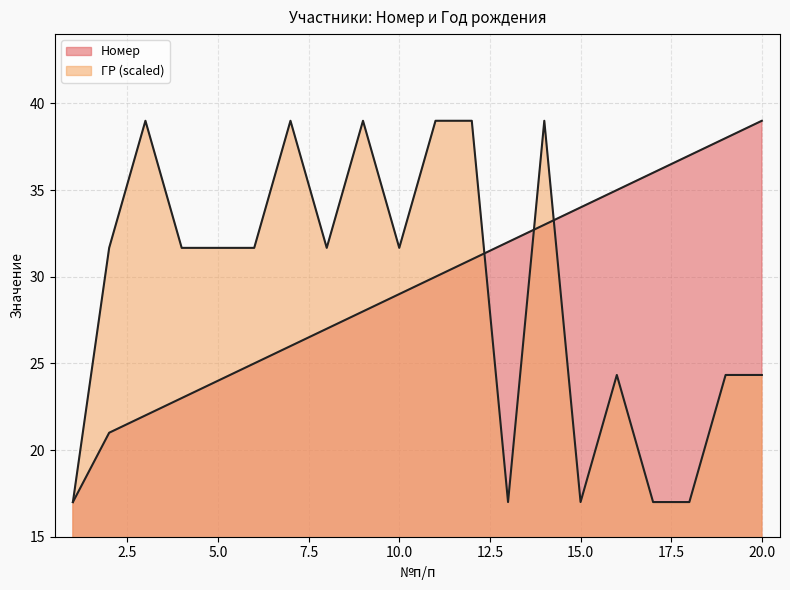

How many lines are shown in the chart?

2